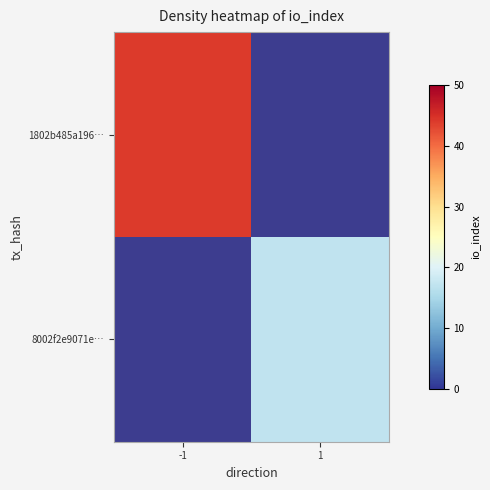

Which category has the highest value across all series?

-1